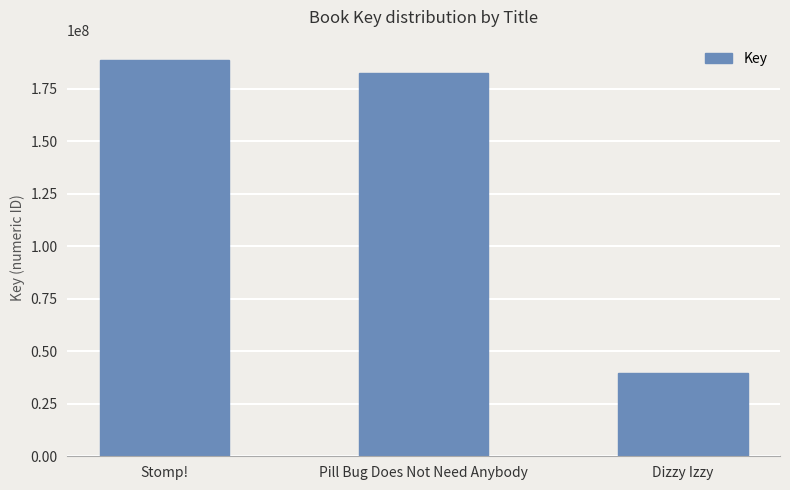

Which category has the lowest value across all series?

Dizzy Izzy